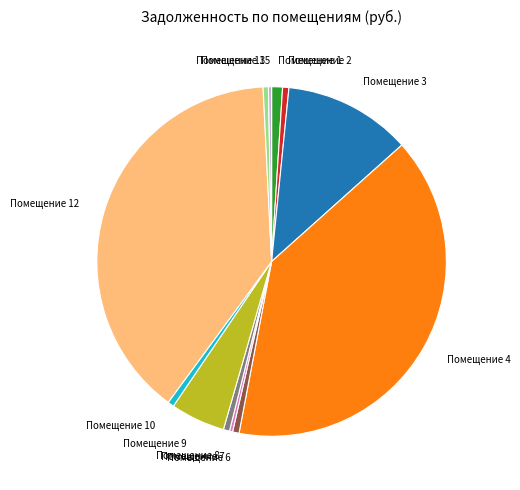

Is there a majority slice in this chart?

No